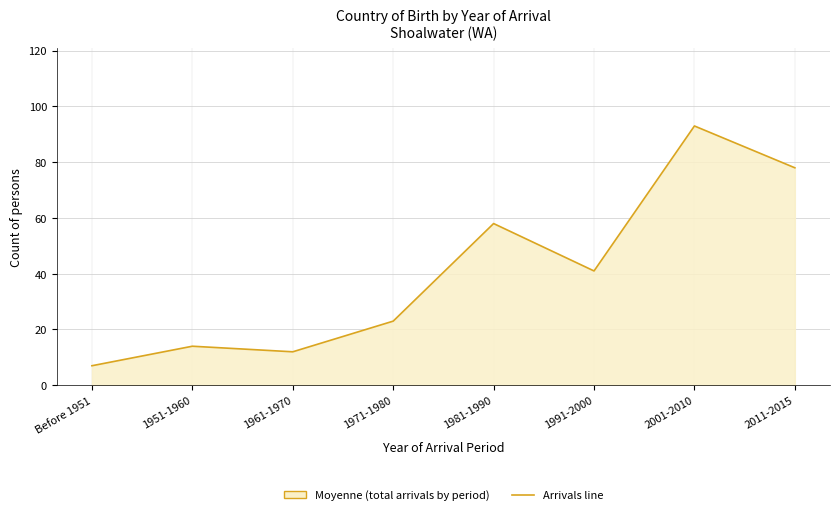

What is the ratio of the value at 1961-1970 to the value at Before 1951?

1.7